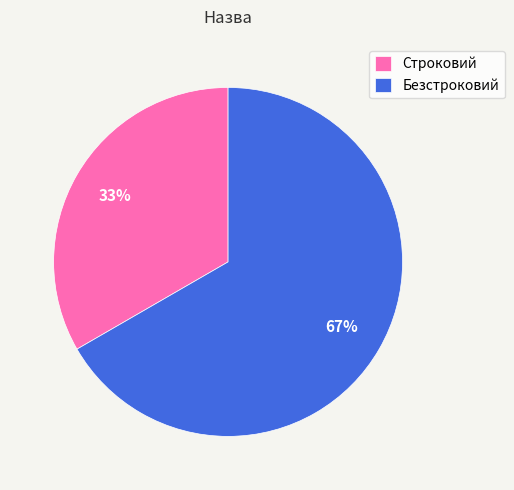

Which slice is the largest?

Безстроковий